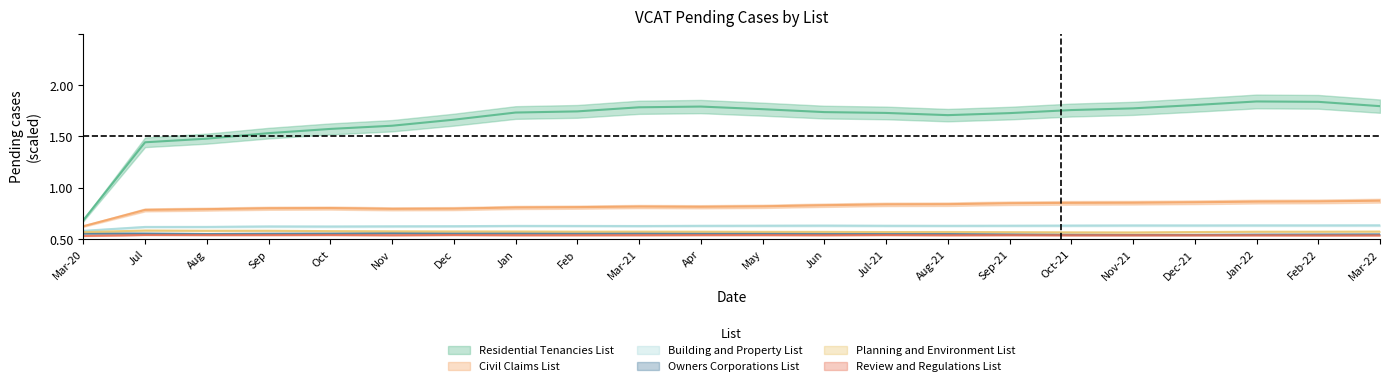

What is the sum of the Residential Tenancies List values at Feb and May?

2.5